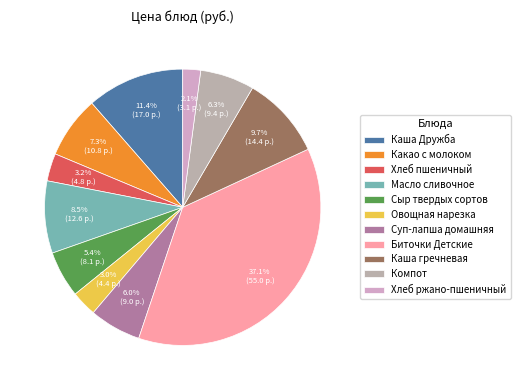

Which has a higher value, Суп-лапша домашняя or Масло сливочное?

Масло сливочное